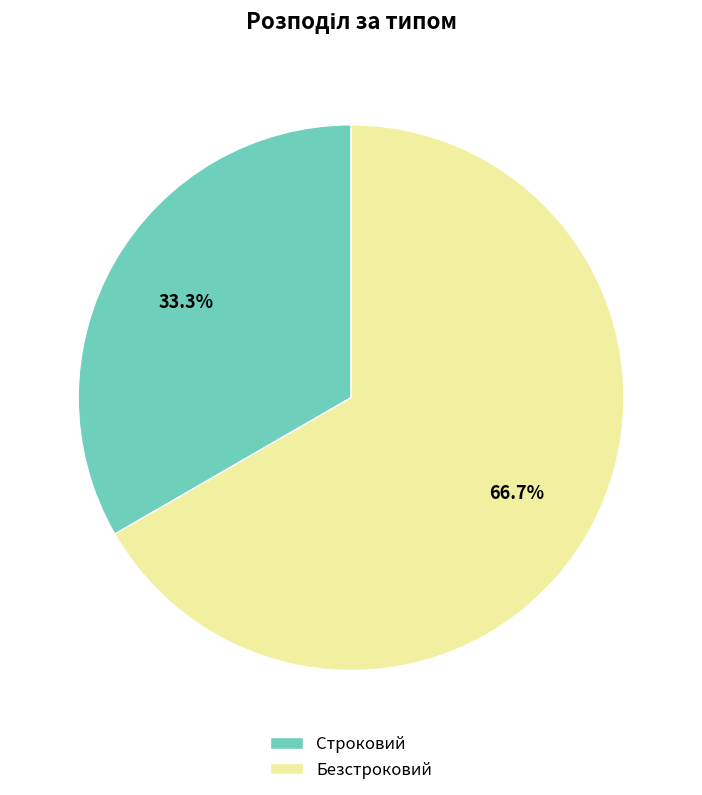

To the nearest percent, what percentage of the pie is Строковий?

33%